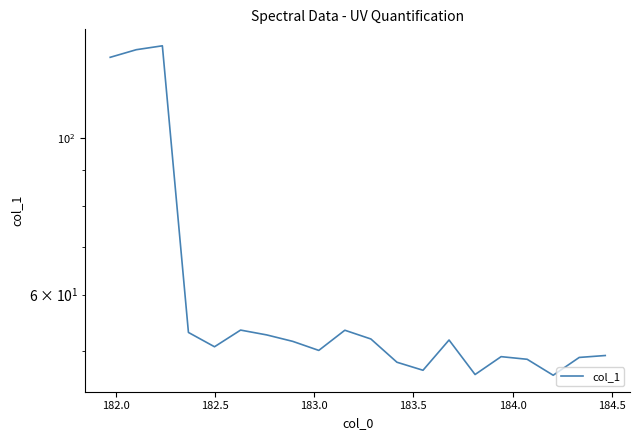

What is the sum of all values?

1250.2